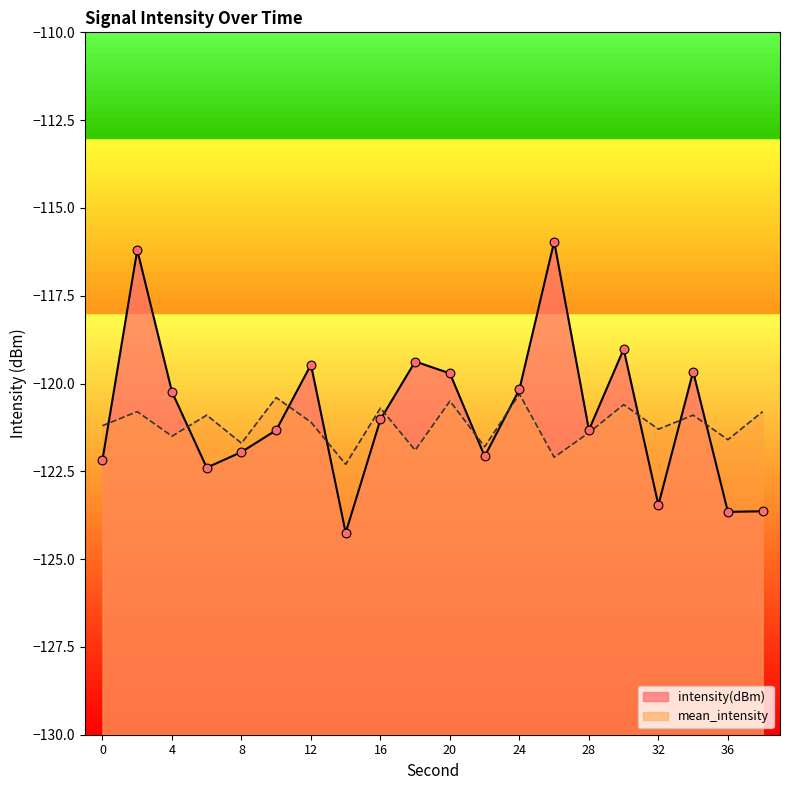

Which series has the largest total across all categories?

intensity(dBm)